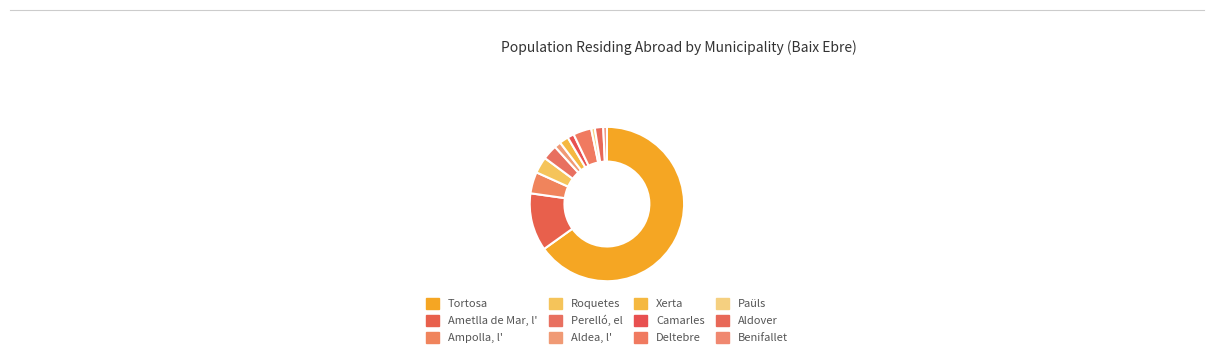

How many segments does this pie chart have?

12